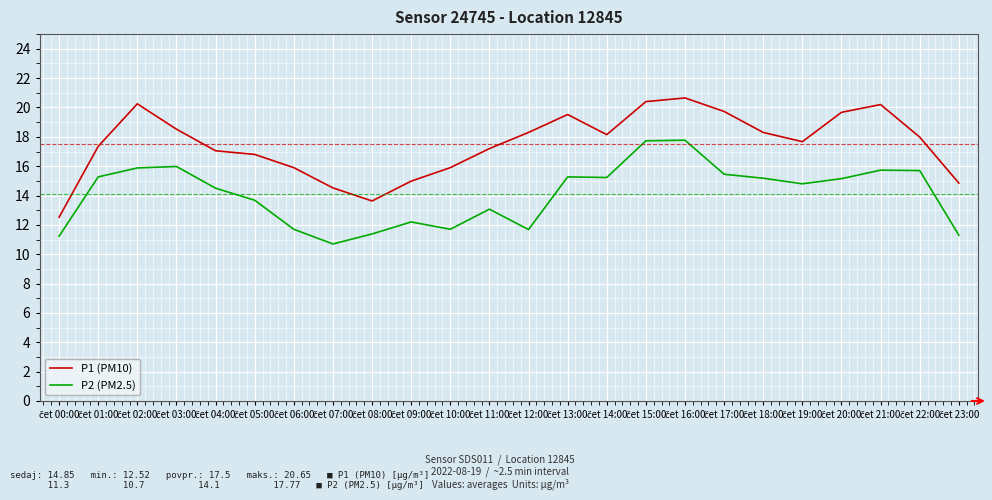

Rank the series by their maximum value, from lowest to highest.

P2 (PM2.5), P1 (PM10)